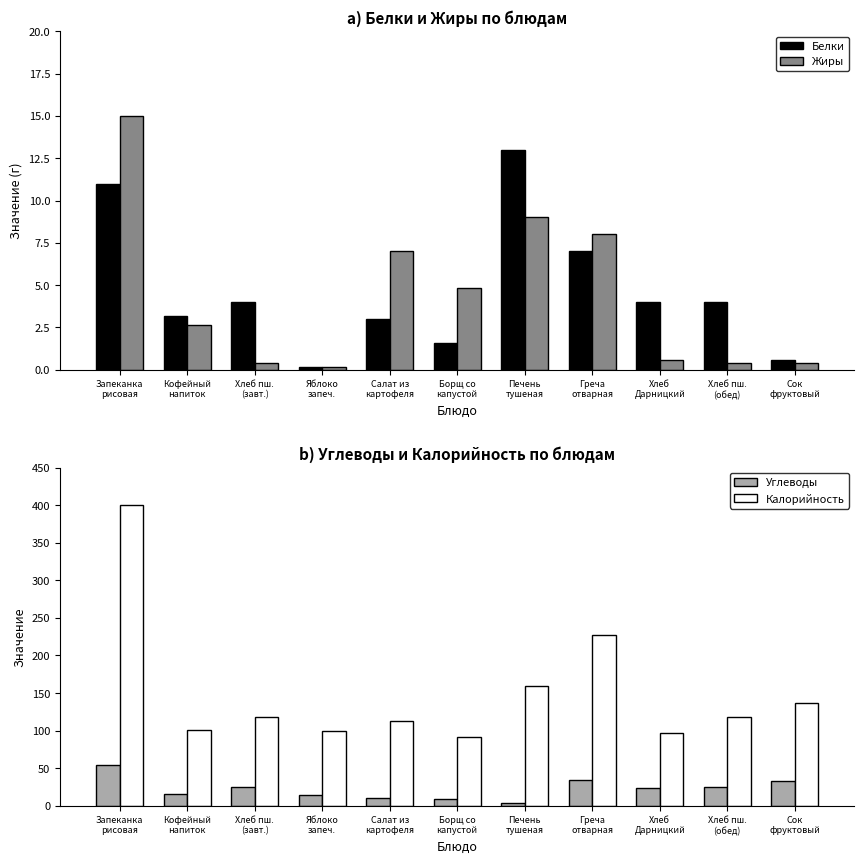

What is the sum of all Углеводы values?

248.0